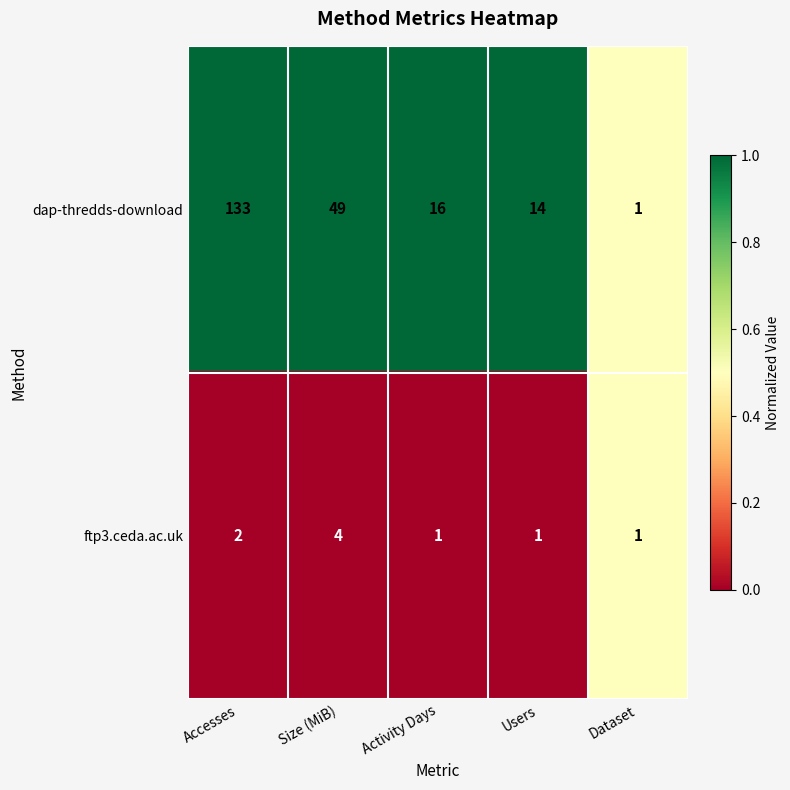

What is the sum of all ftp3.ceda.ac.uk values?

9